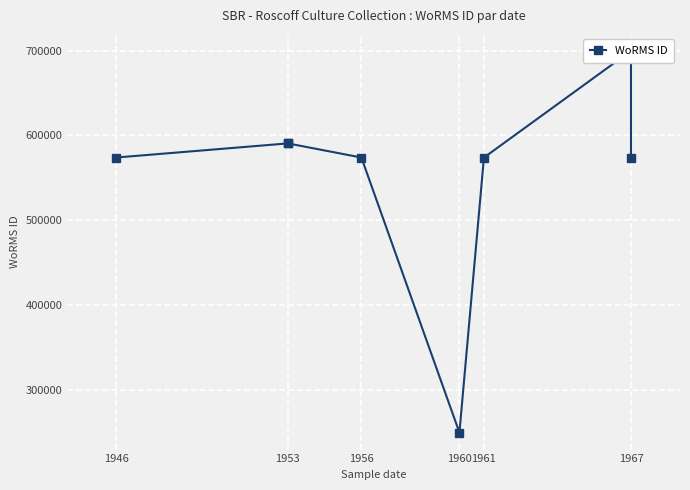

True or false: the data has more than 0 interior local peaks.

True